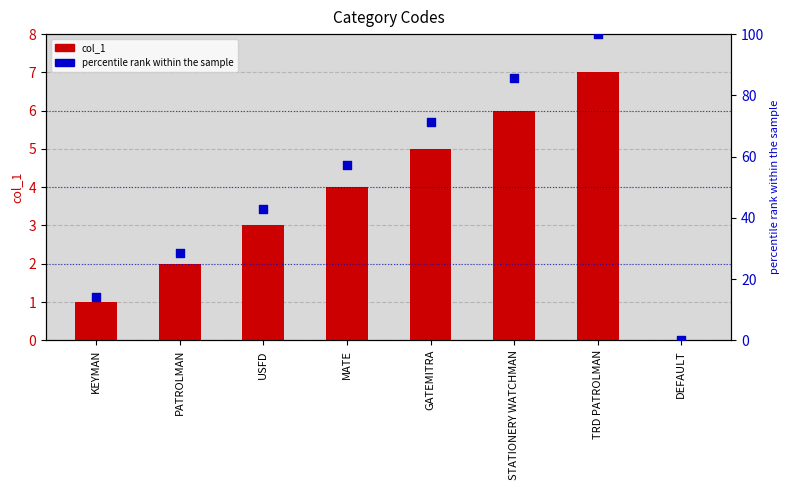

Which series has the widest spread of Y values?

percentile rank within the sample